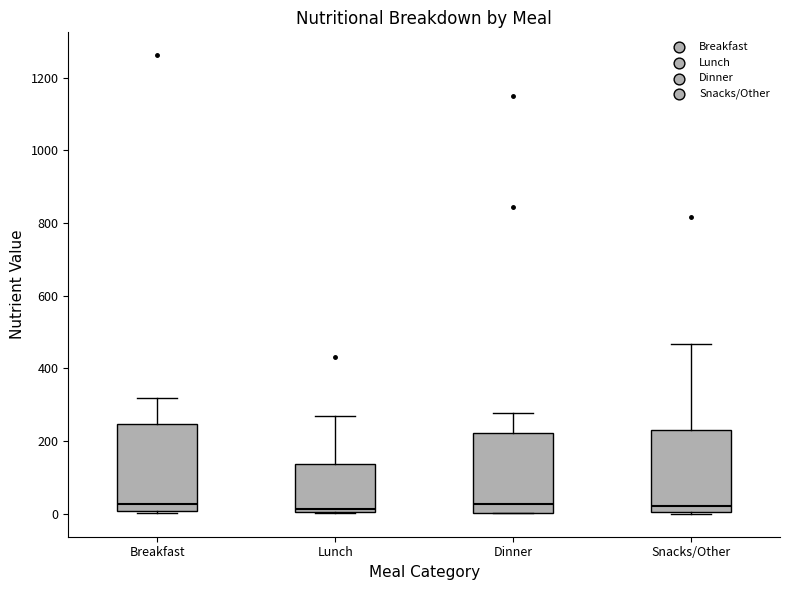

Reading left to right, read every box against the y-axis: the position of its median line, the range the box covers, and the ends of its whiskers. The values are not printed on the chart, so give them approximately, as read against the axis.

Breakfast: median 20, box 0 to 240, whiskers 0 (just below the box's lower edge) to 320
Lunch: median 20, box 0 to 140, whiskers 0 to 260
Dinner: median 20, box 0 to 220, whiskers 0 to 280
Snacks/Other: median 20, box 0 to 220, whiskers 0 to 460